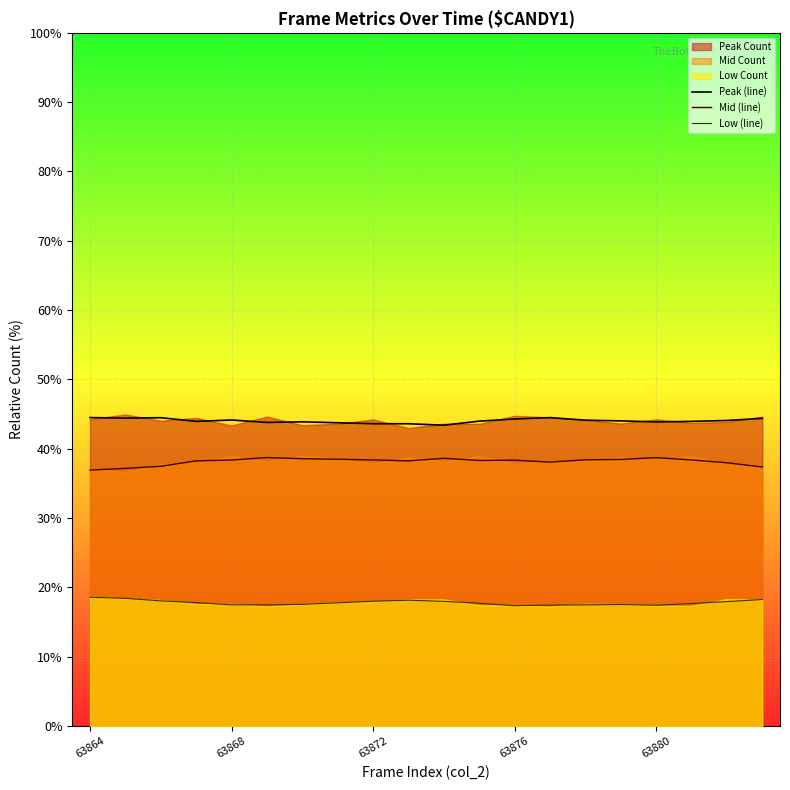

True or false: Peak (line) and Mid (line) intersect in this chart.

False